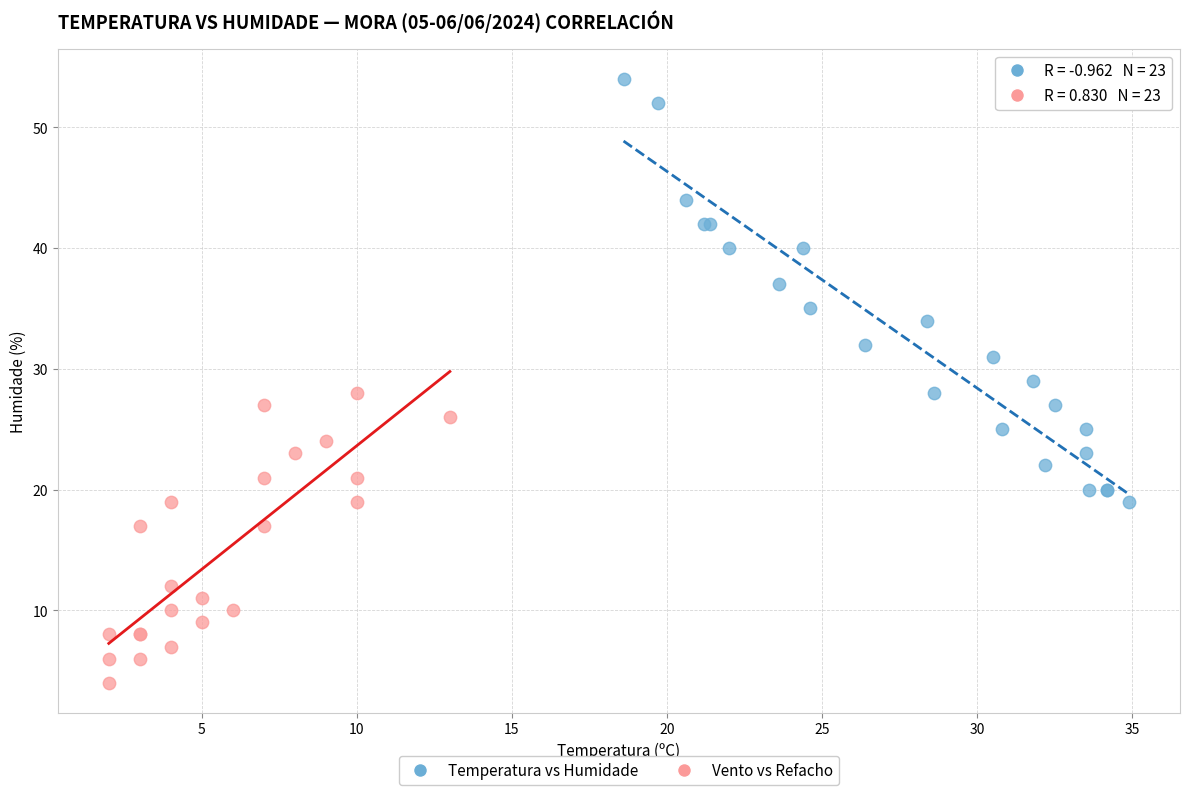

Which series contains the lowest Y value?

Vento vs Refacho